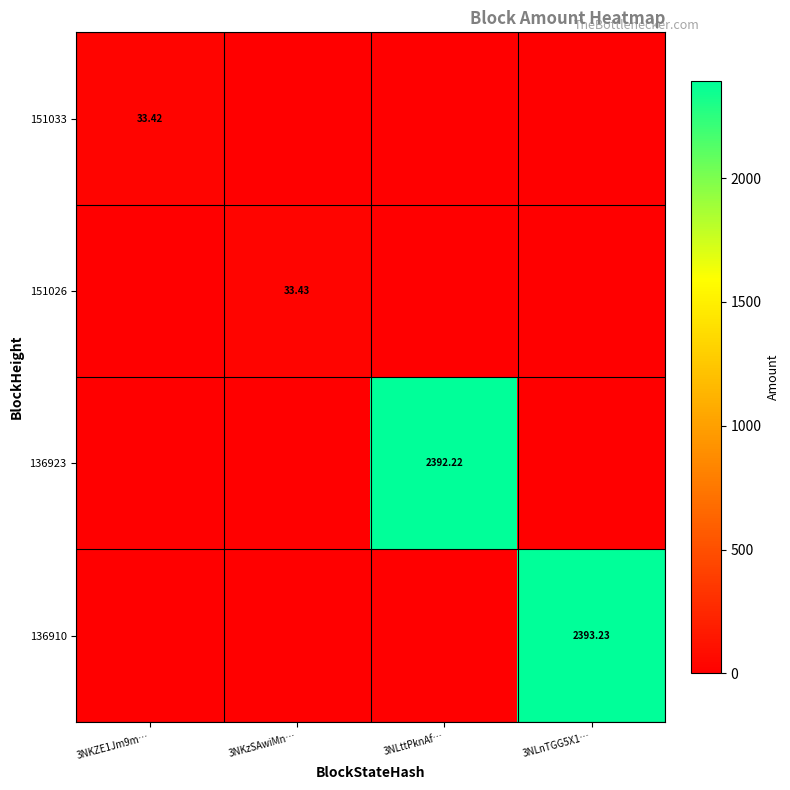

Which series has the largest total across all categories?

136910